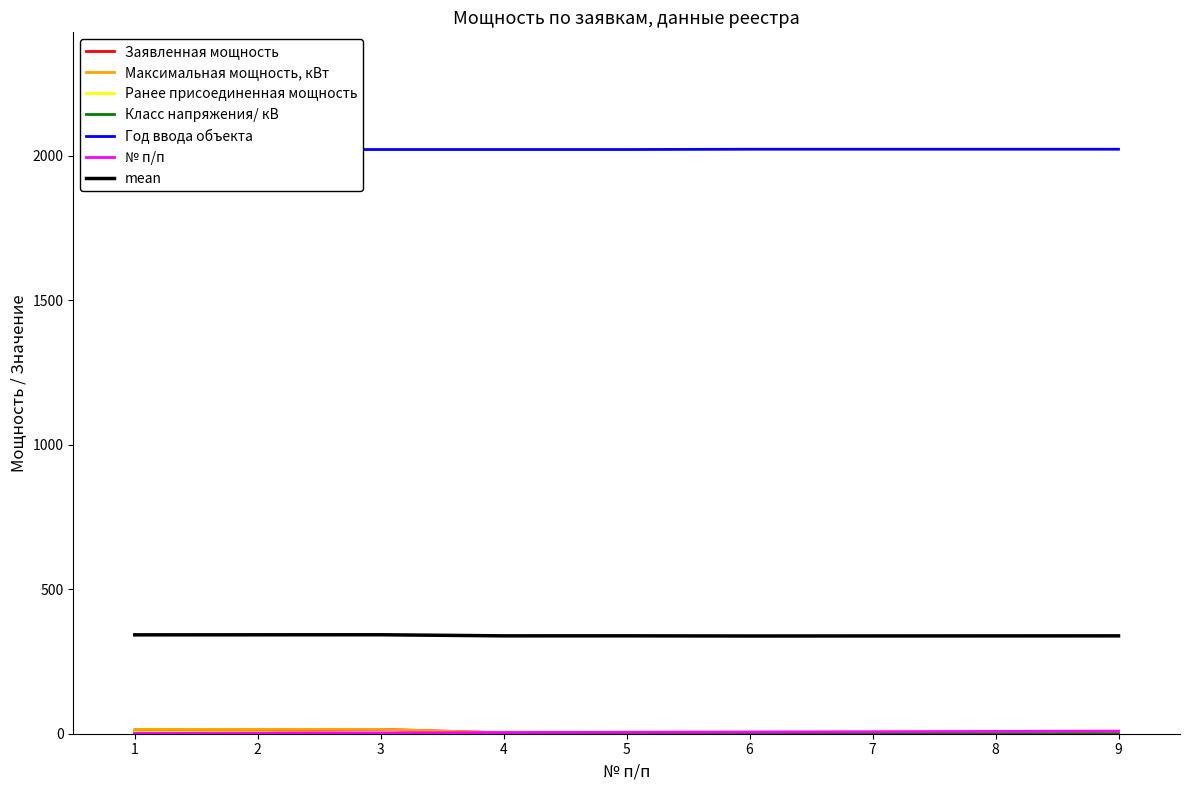

True or false: Максимальная мощность, кВт has more than 0 interior local peaks.

False